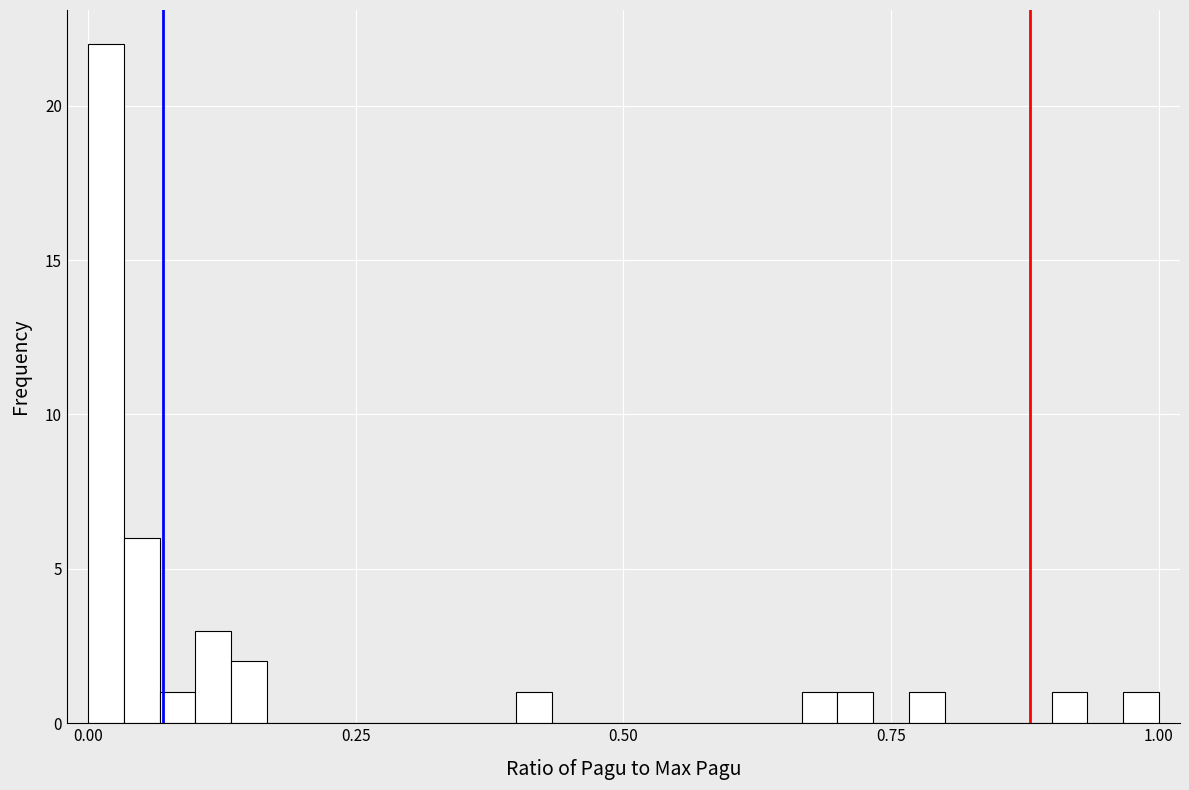

Around what value on the x-axis is the tallest bar? Give the approximate position of its centre, as read against the axis.

0.00